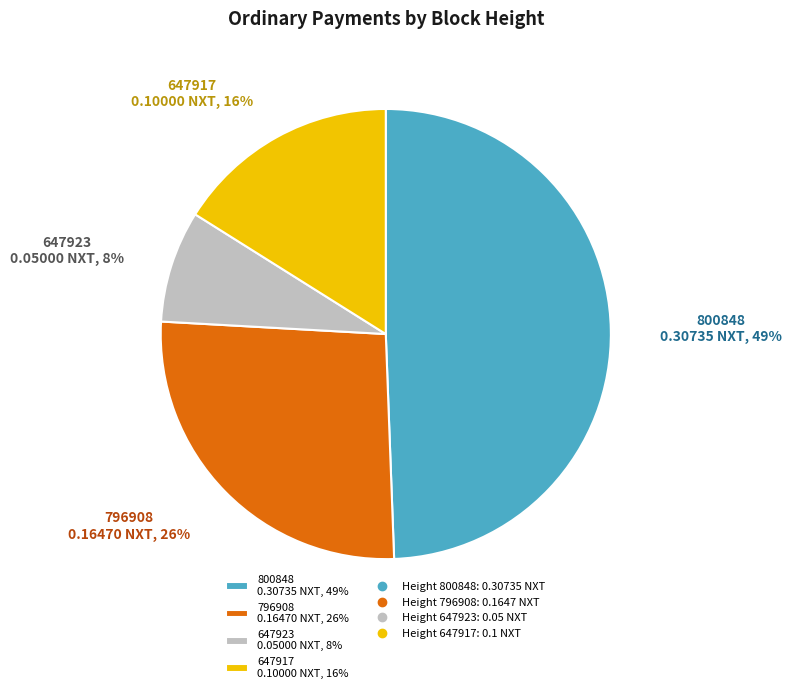

Is it true that 647923 is 8% of the pie?

True